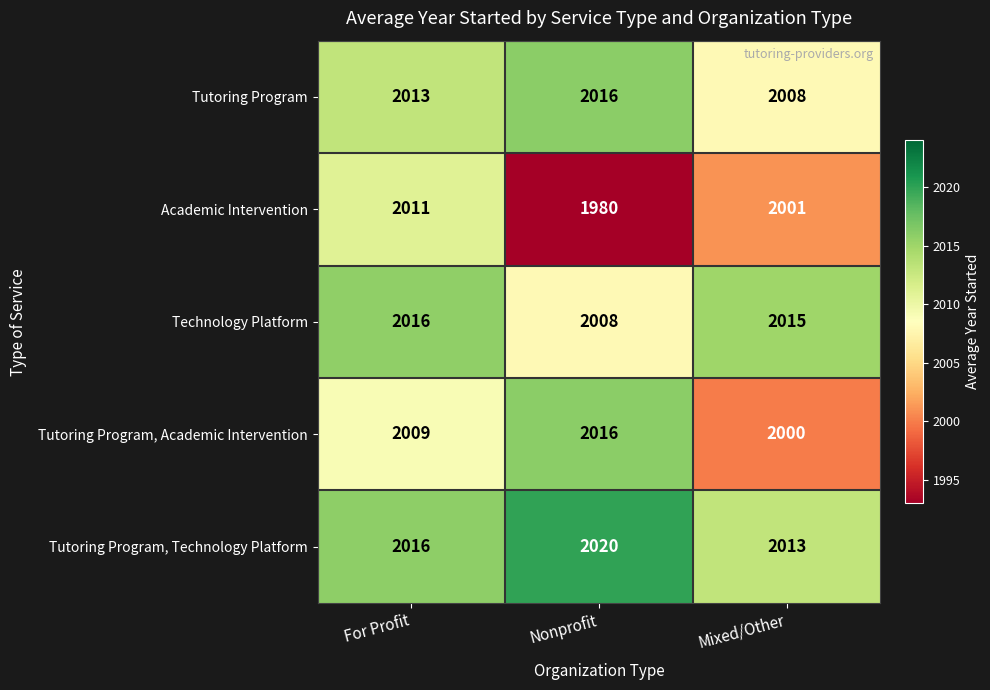

What is the minimum value shown in the chart?

1980